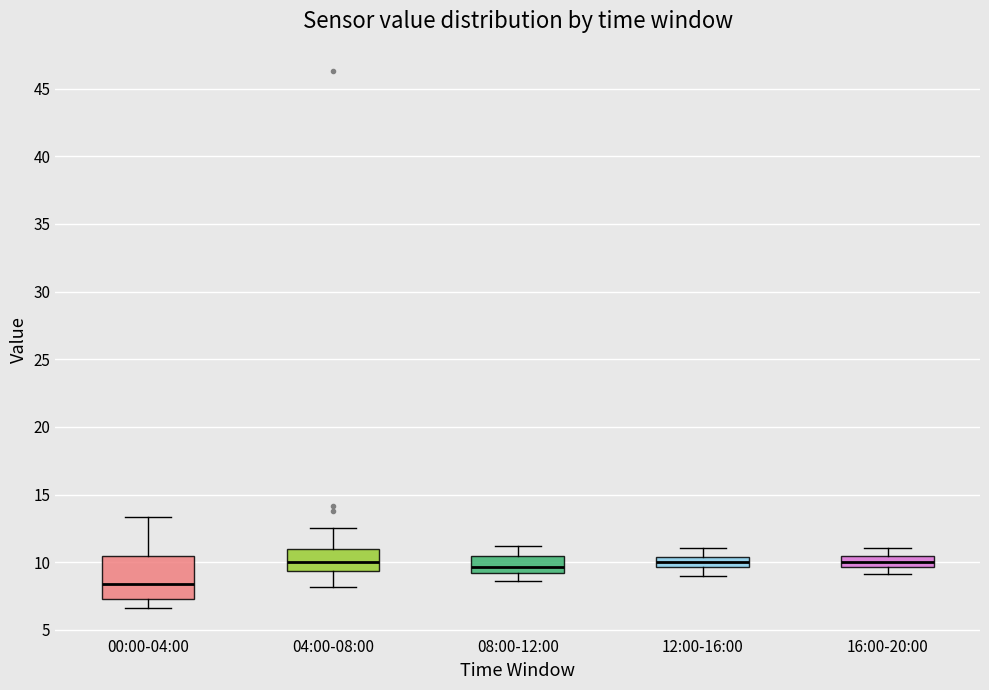

Where does the median line of the box for 00:00-04:00 sit on the y-axis? The values are not printed on the chart, so give them approximately, as read against the axis.

8.5